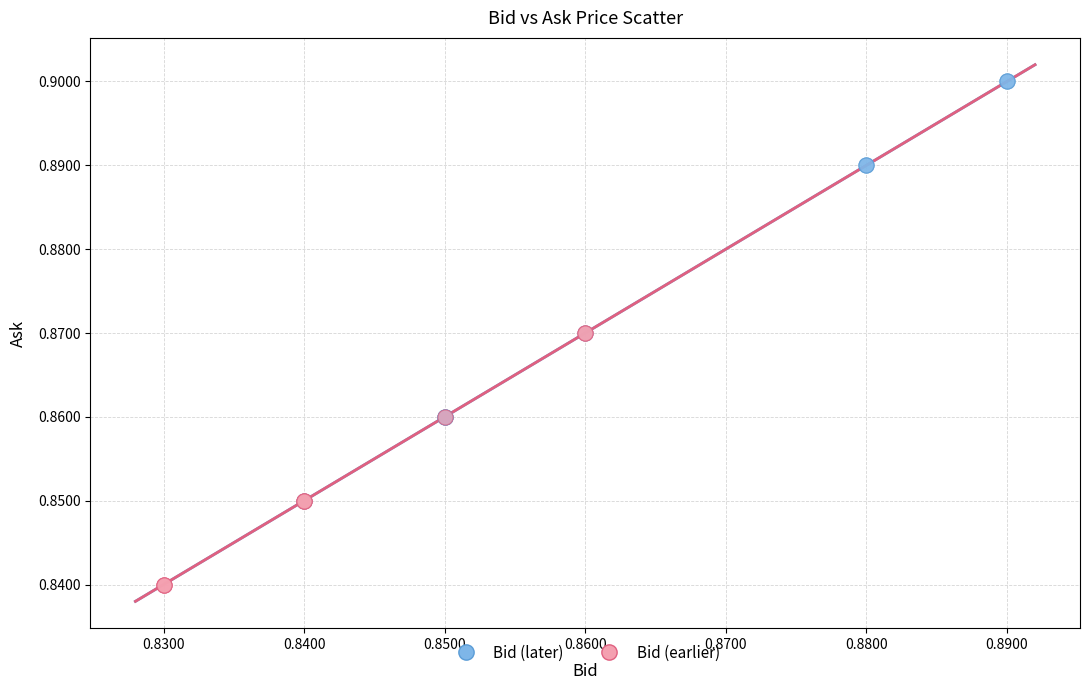

Which series reaches the maximum Y coordinate?

Bid (later)